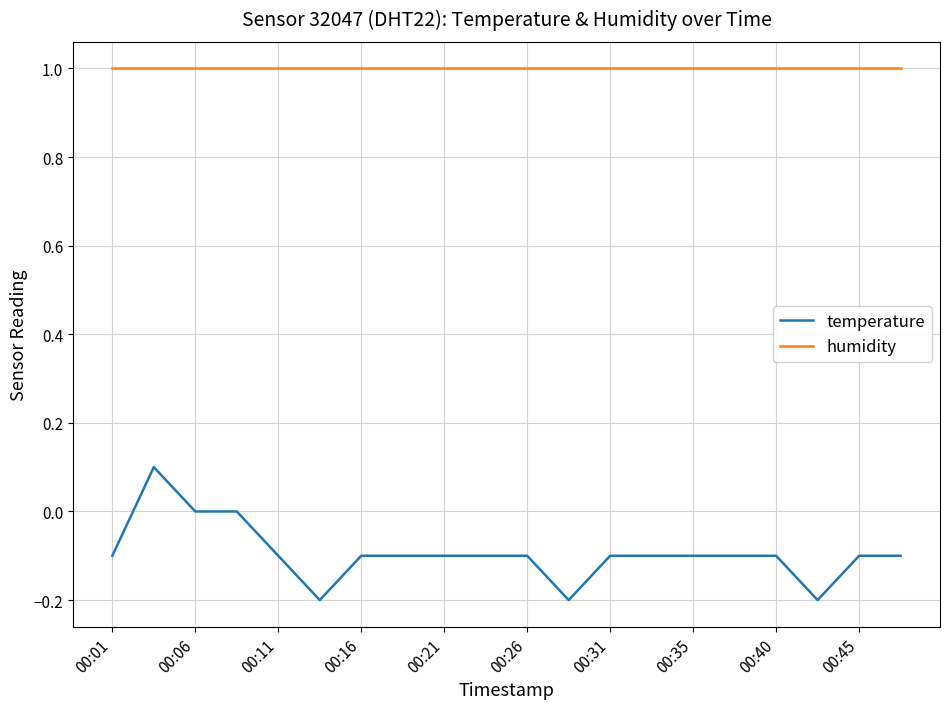

True or false: temperature and humidity intersect in this chart.

False